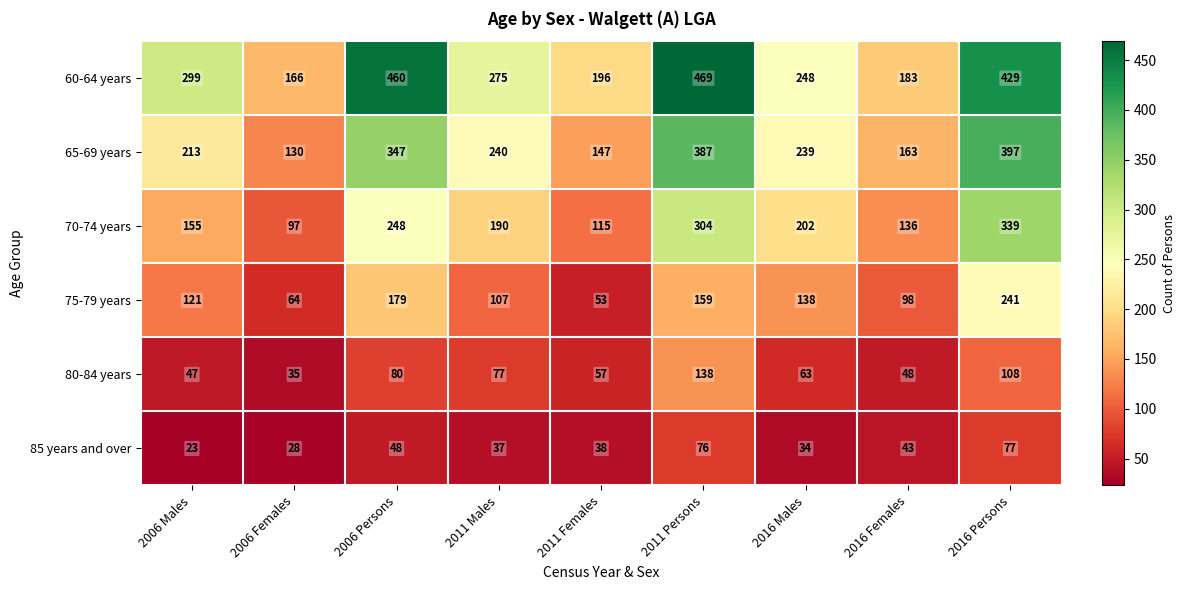

What is the smallest value displayed?

23